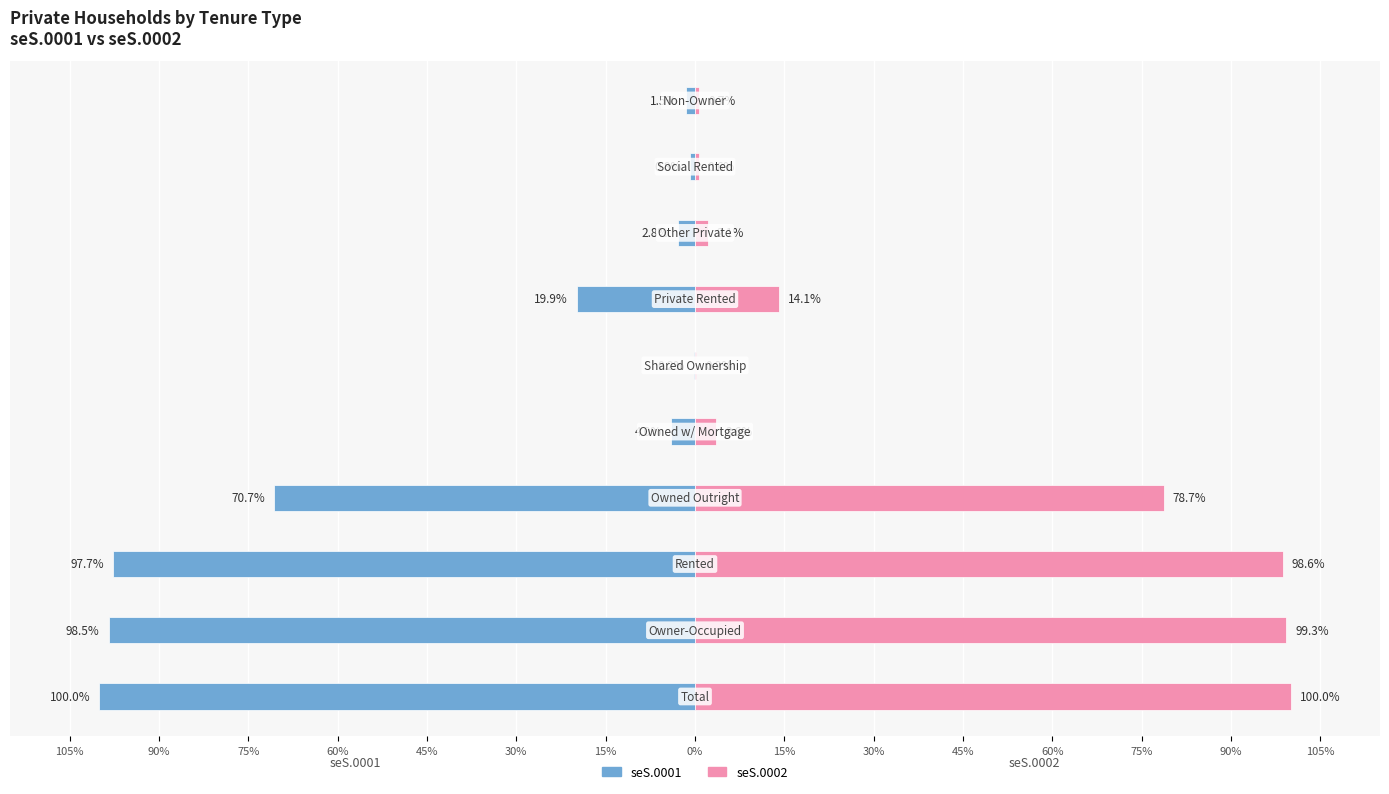

Which series has the largest total across all categories?

seS.0002